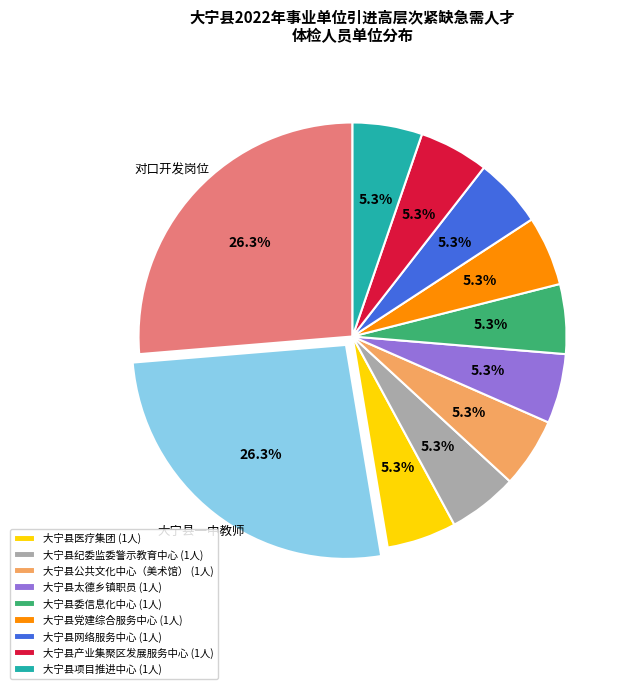

How many segments does this pie chart have?

11